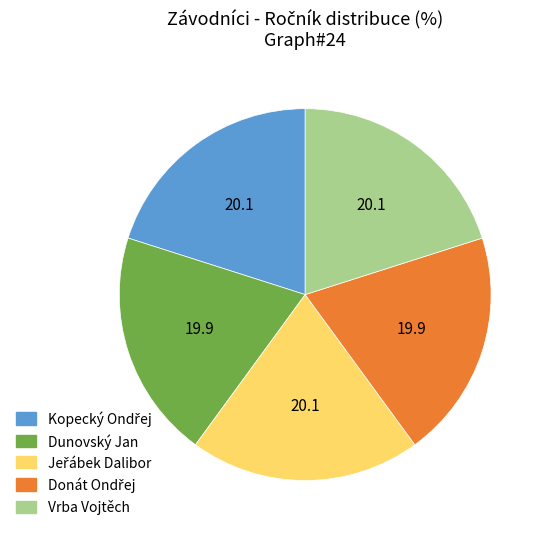

Approximately how many times larger is the value at Dunovský Jan compared to Vrba Vojtěch?

1.0